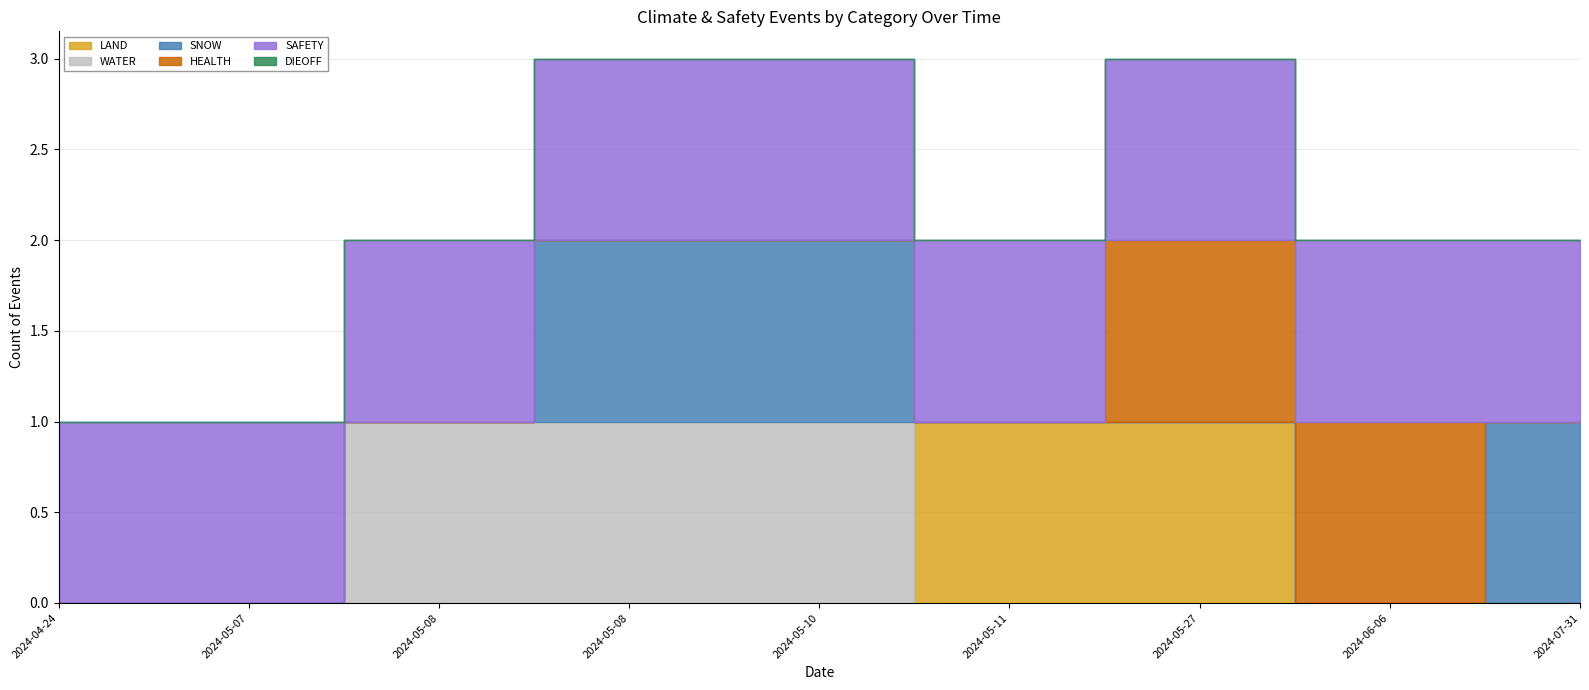

True or false: SAFETY and LAND intersect in this chart.

False